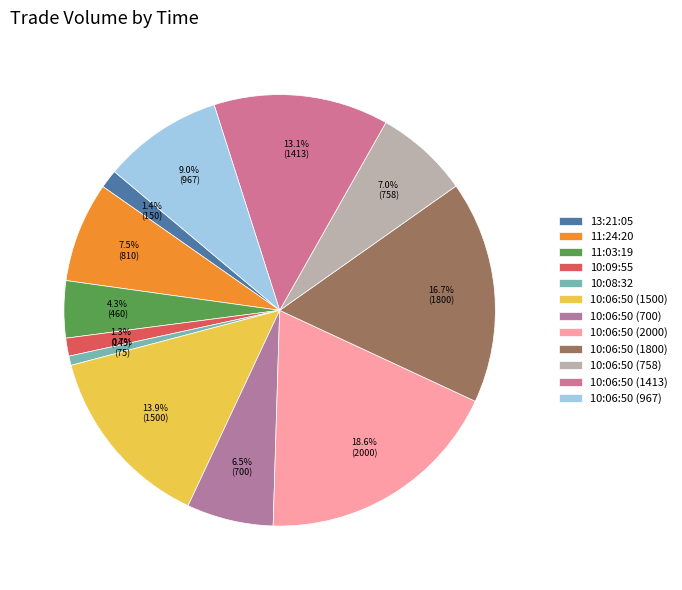

Which has a higher value, 11:24:20 or 10:06:50 (758)?

11:24:20